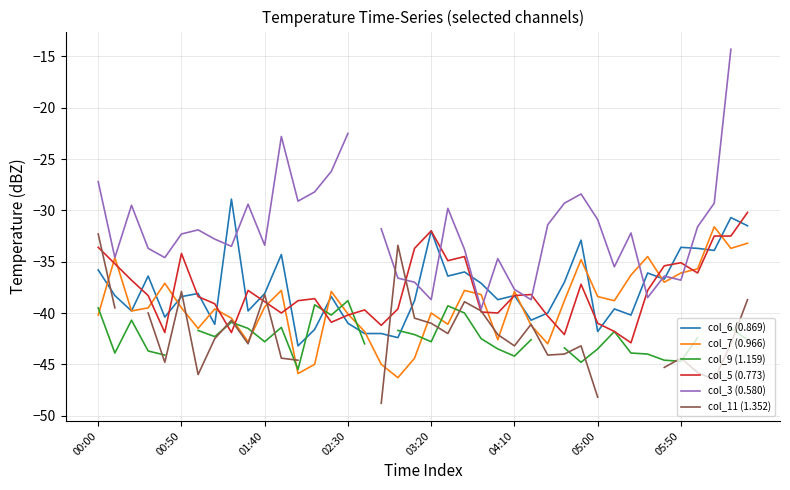

What is the minimum value shown in the chart?

-48.8